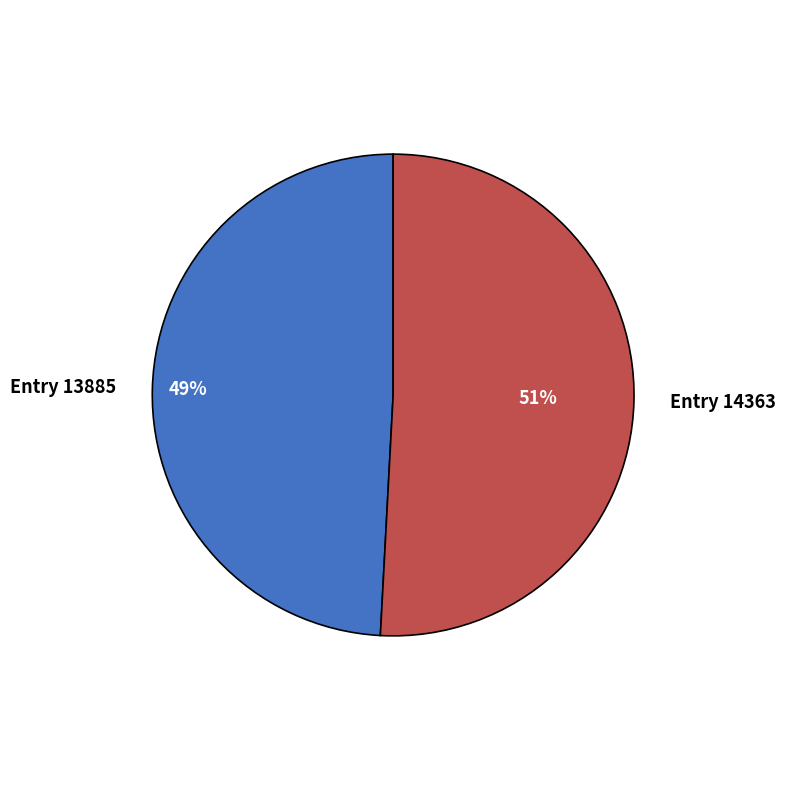

Is the sum of Entry 13885 and Entry 14363 greater than half?

Yes